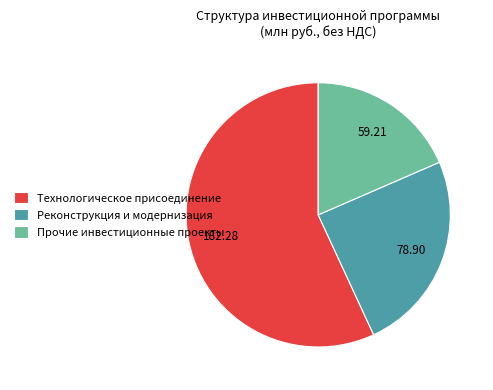

What is the ratio of the value at Реконструкция и модернизация to the value at Прочие инвестиционные проекты?

1.3